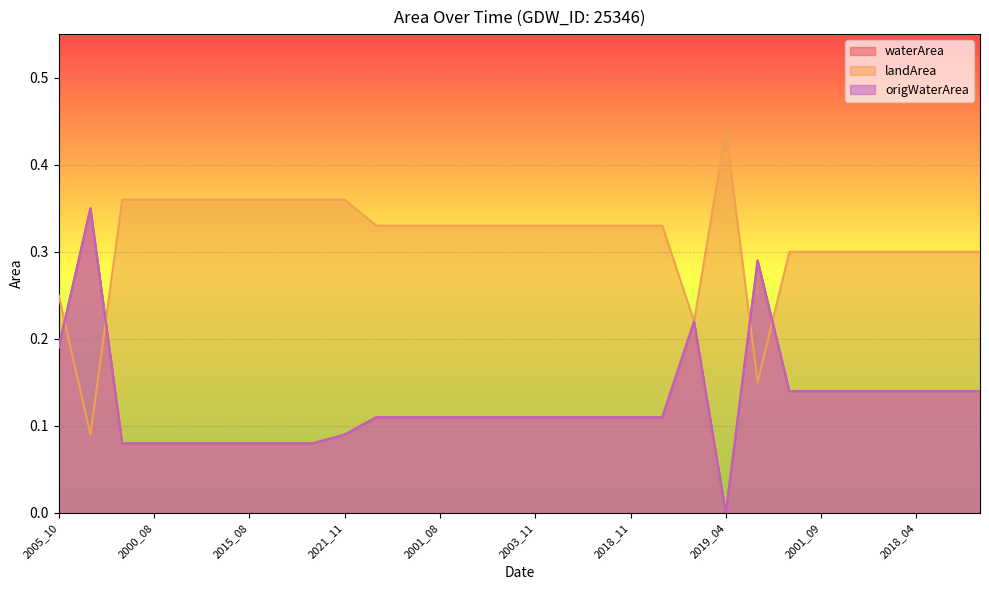

At which category is the sum across all series the highest?

1988_10